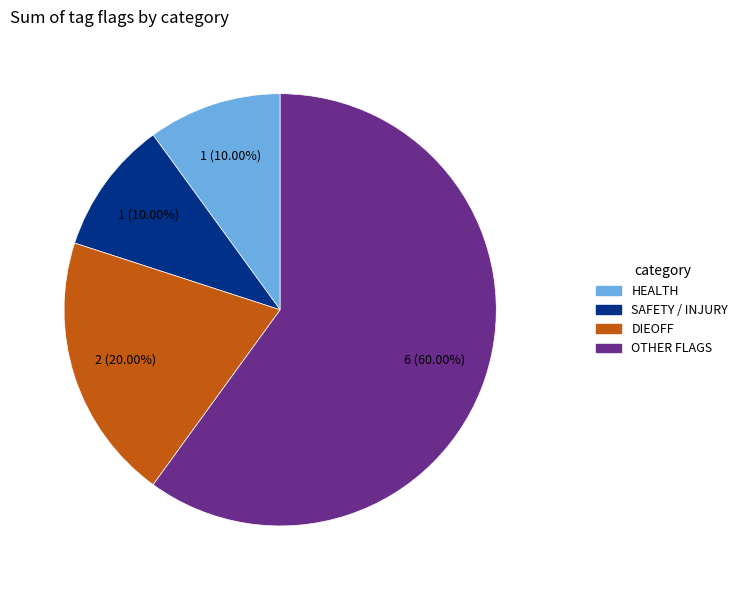

How many slices are in this pie chart?

4